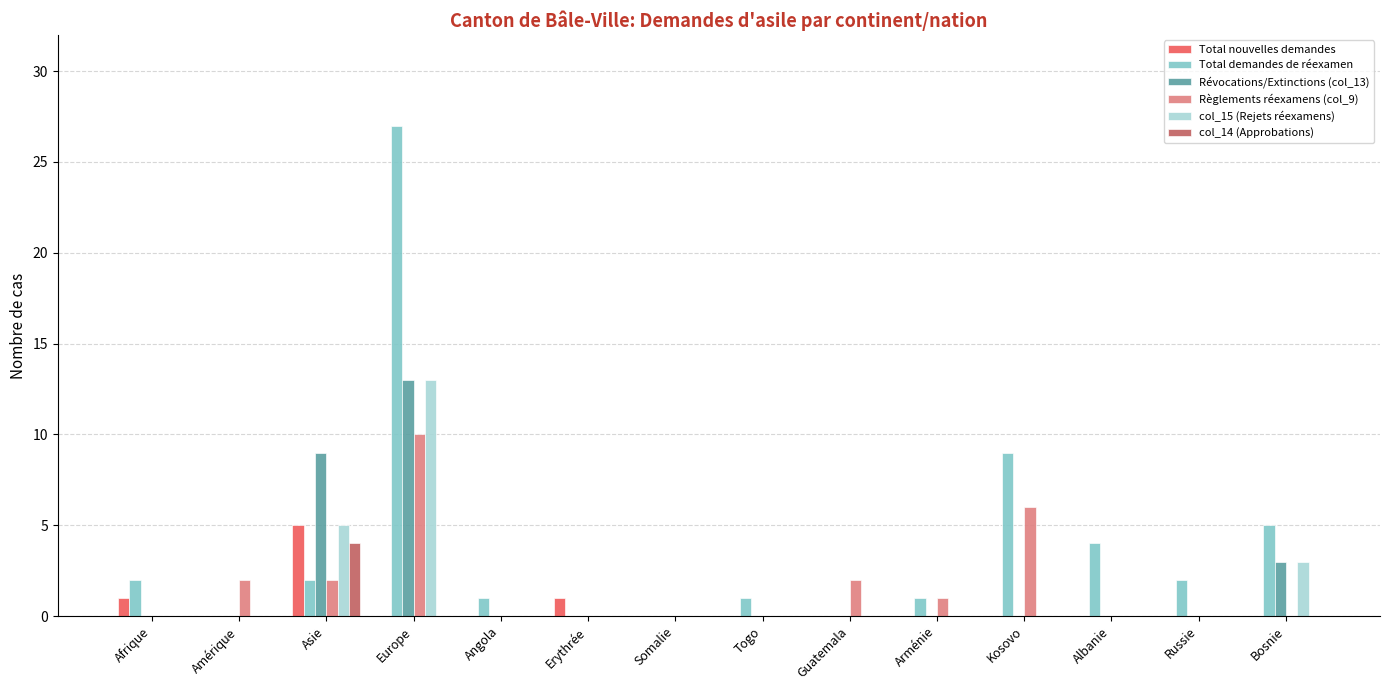

Which series has the largest total across all categories?

Total demandes de réexamen